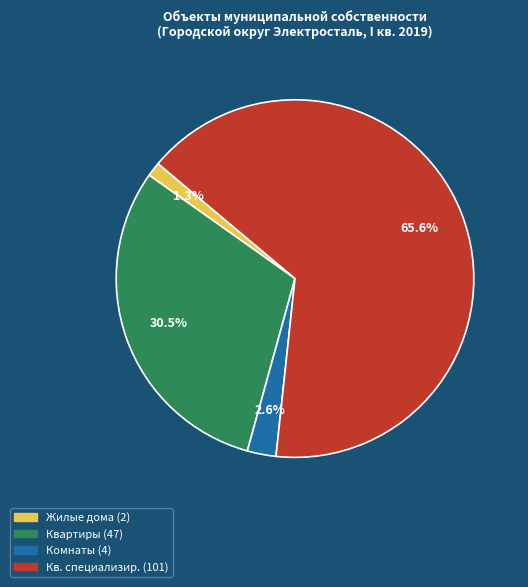

Is there a majority slice in this chart?

Yes